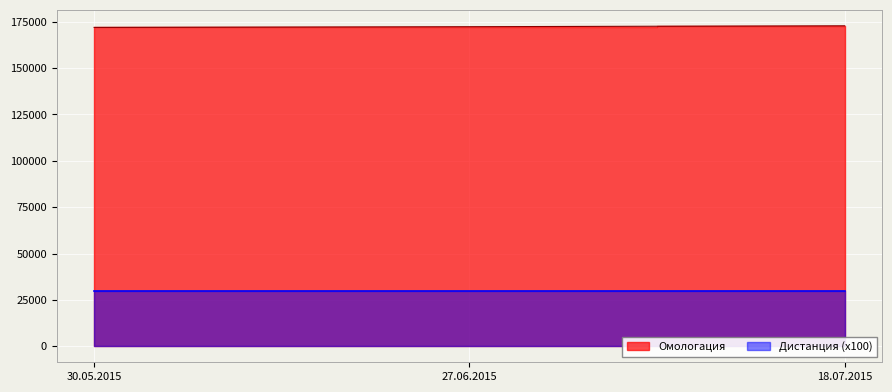

What is the difference between the values at 30.05.2015 and 18.07.2015?

868